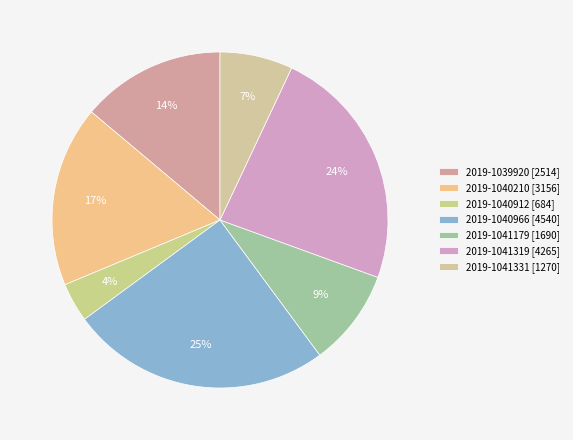

How much of the chart is everything except 2019-1039920?

86.1%